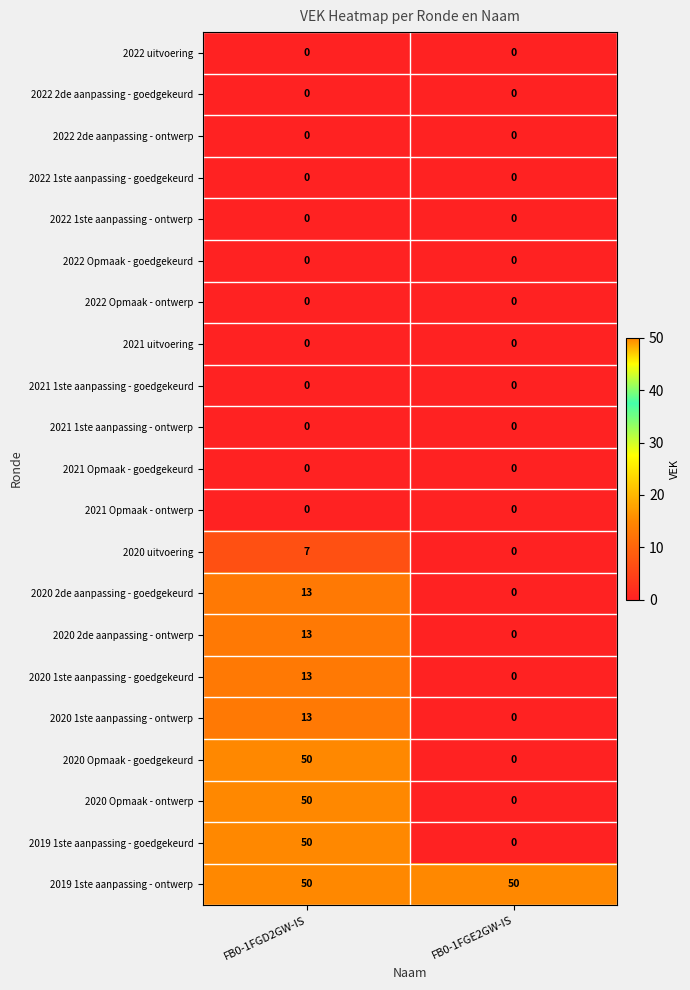

What value does the 2020 uitvoering series have at FB0-1FGD2GW-IS?

7